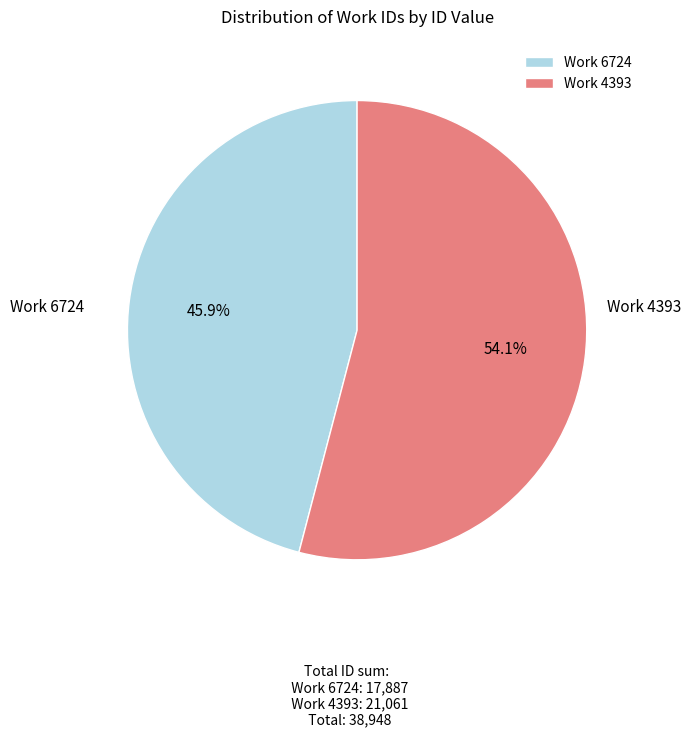

What is the smallest slice in the pie chart?

Work 6724